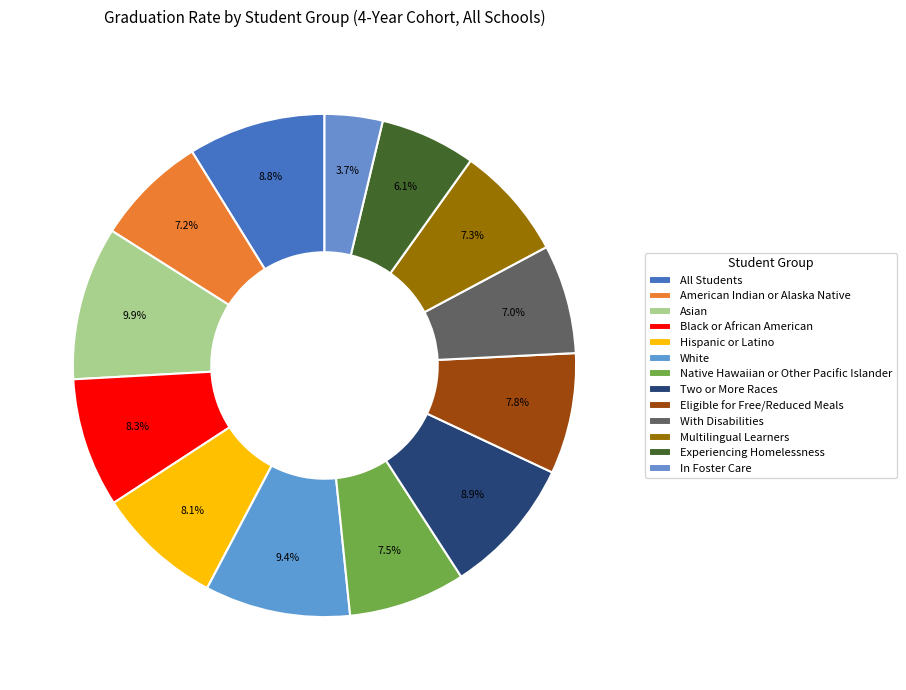

Which category has the smallest portion of the pie?

In Foster Care